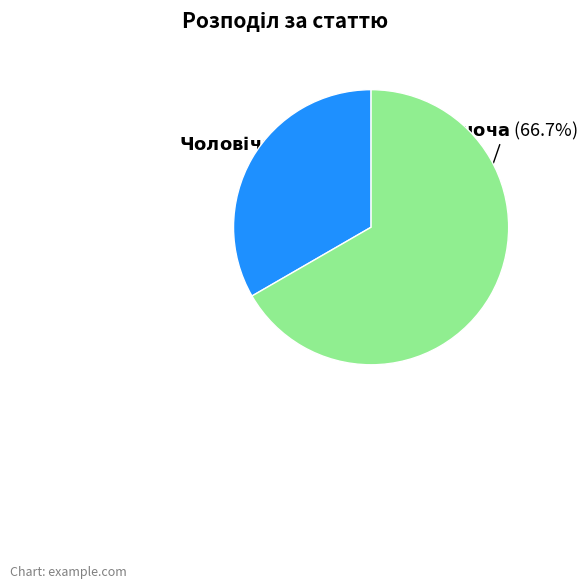

Is there any slice that represents more than half of the pie?

Yes